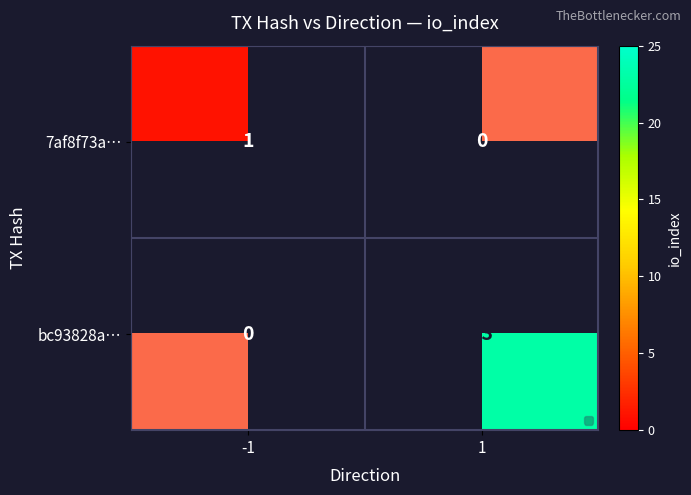

Is the value of 7af8f73a… at 1 greater than the value of bc93828a… at 1?

No